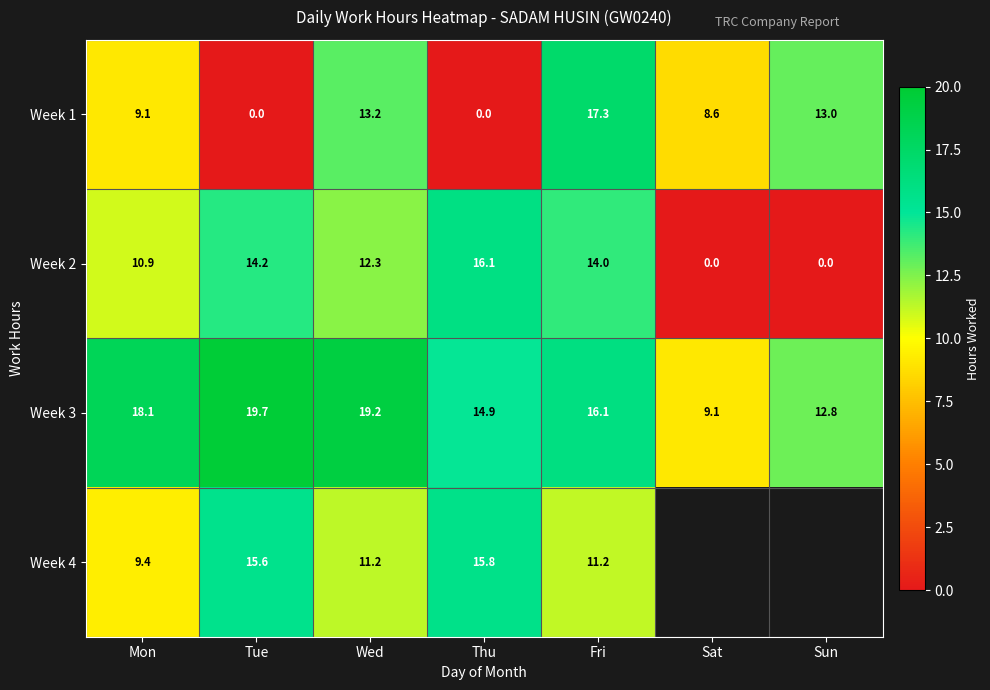

How many series are shown in this chart?

4